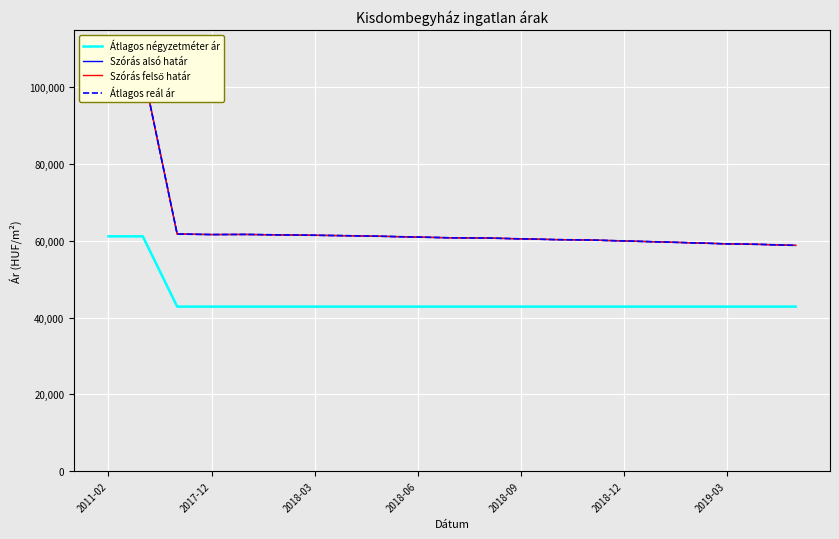

True or false: Szórás felső határ and Átlagos négyzetméter ár cross at least once.

False